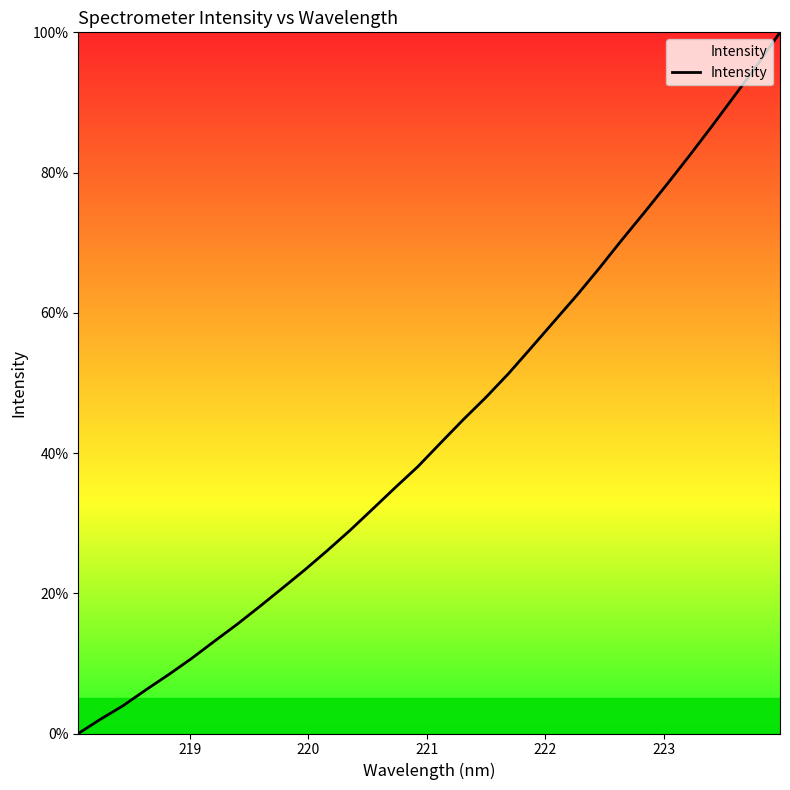

What is the greatest value displayed?

100.0